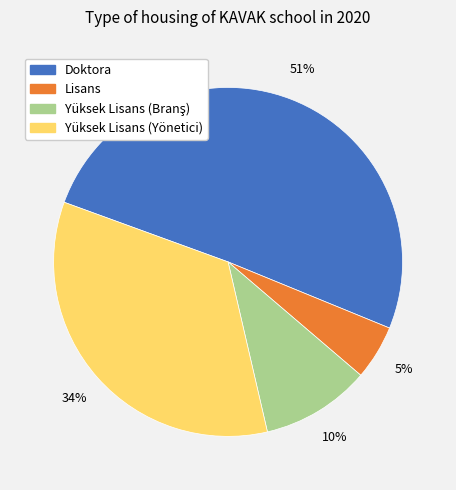

To the nearest percent, what is the difference between the largest and smallest slice percentages?

46%